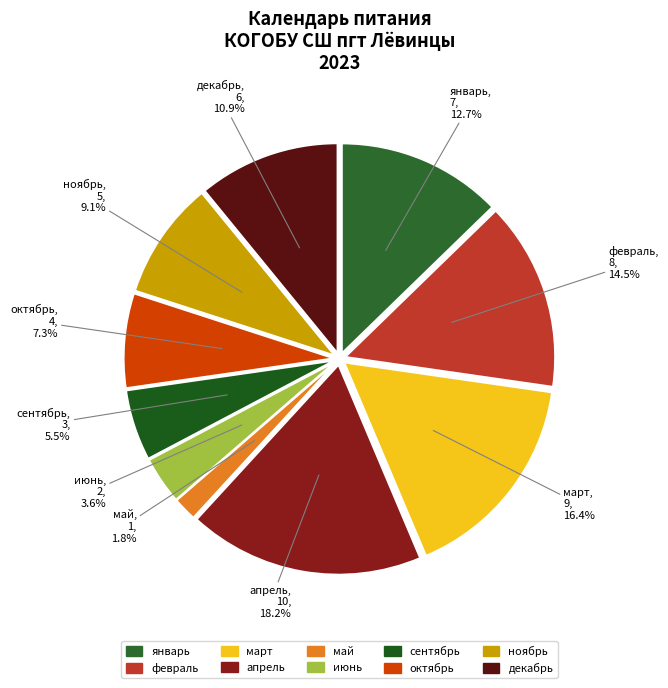

Between октябрь and ноябрь, which is larger?

ноябрь